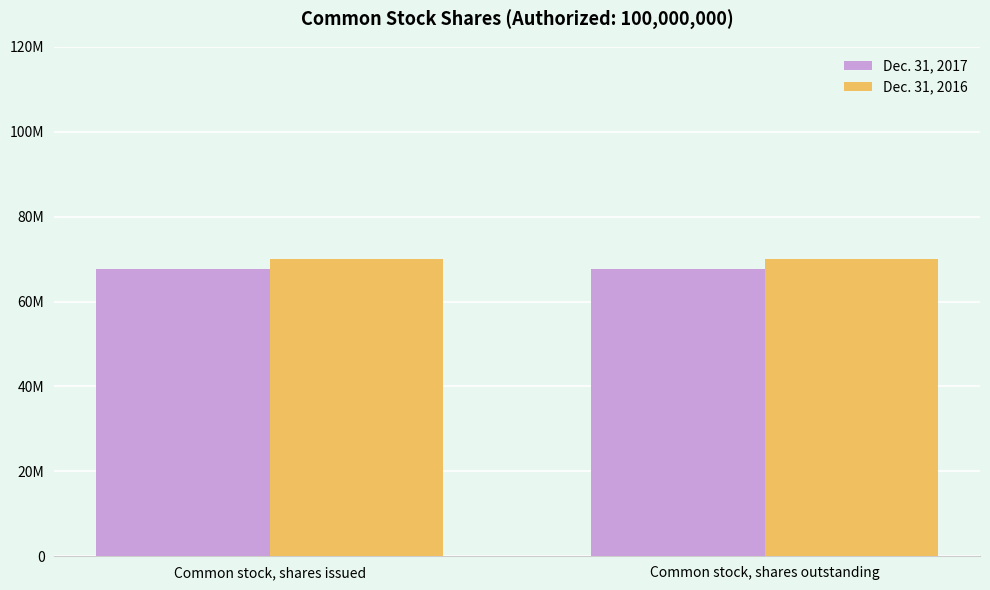

What is the difference between the highest and lowest values at Common stock, shares outstanding?

2200000